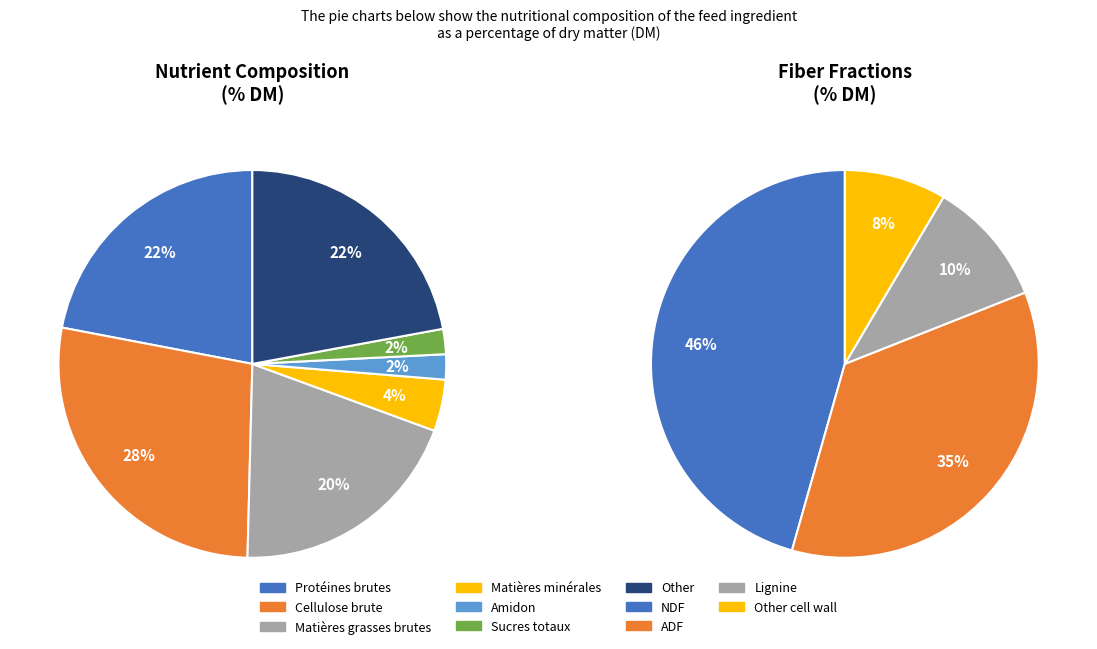

To the nearest percent, what is the difference between the largest and smallest slice percentages?

26%